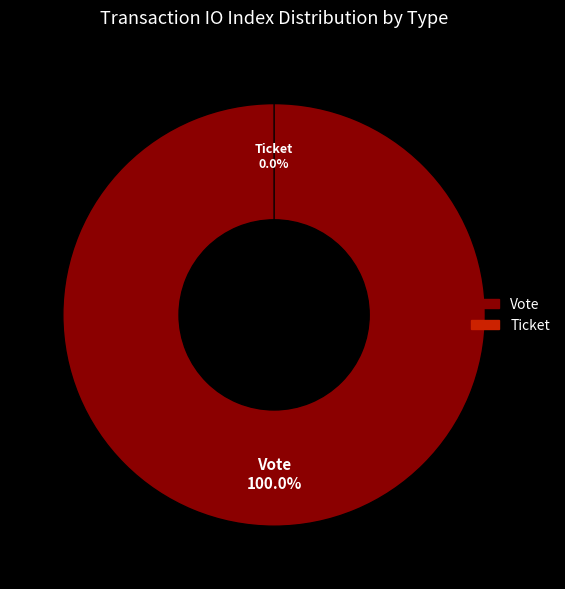

Which slice is the largest?

Vote